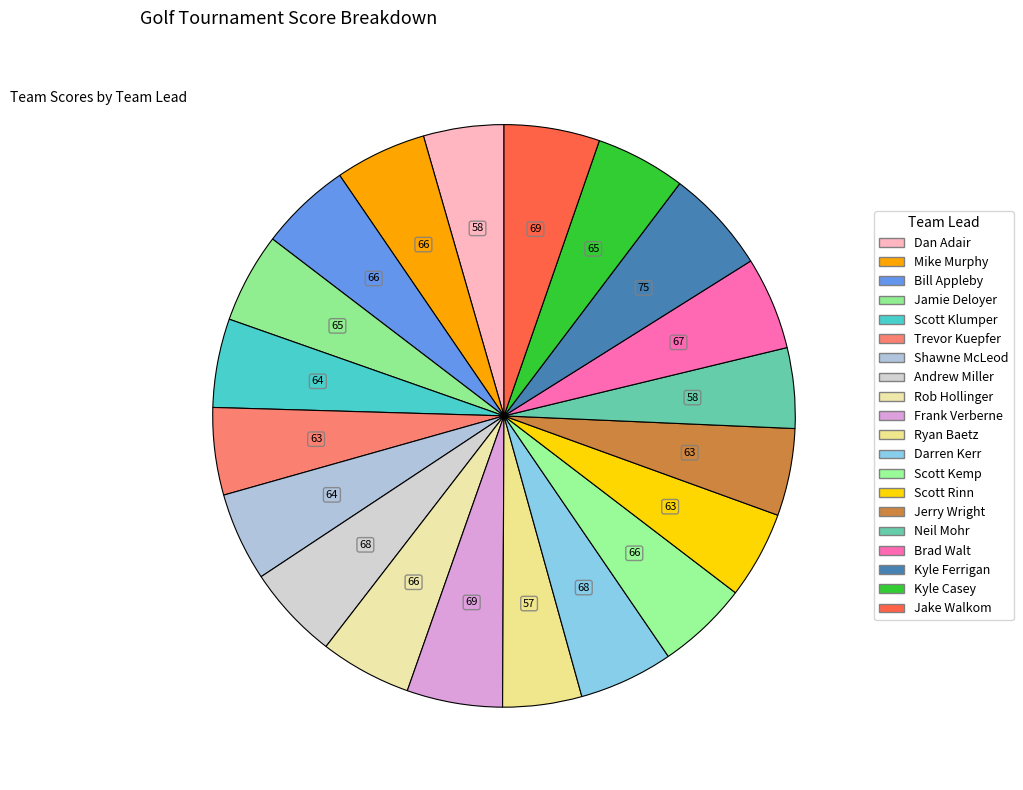

How many slices are in this pie chart?

20